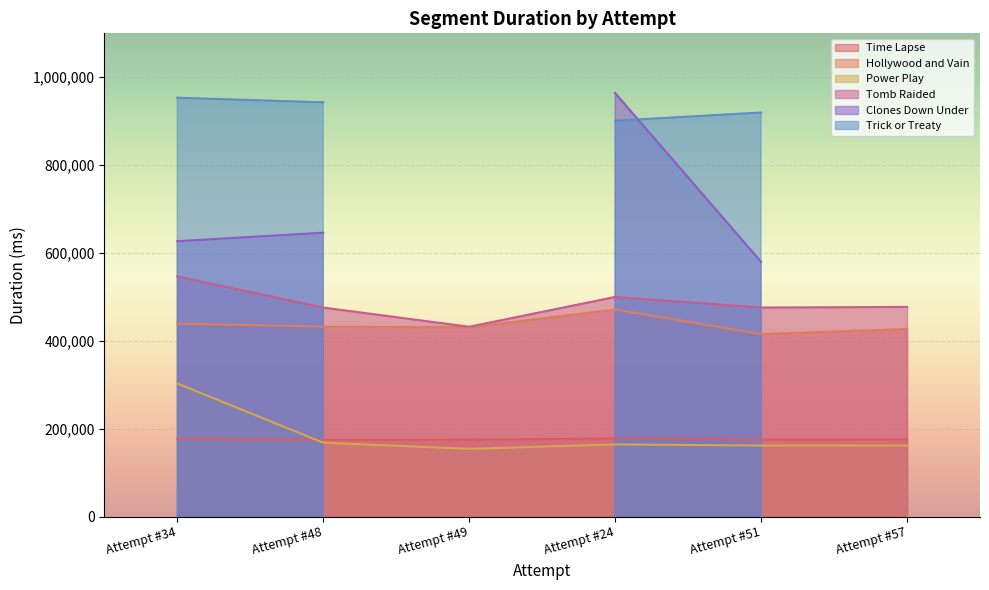

Between Attempt #51 and Attempt #57, which series saw the biggest shift?

Hollywood and Vain